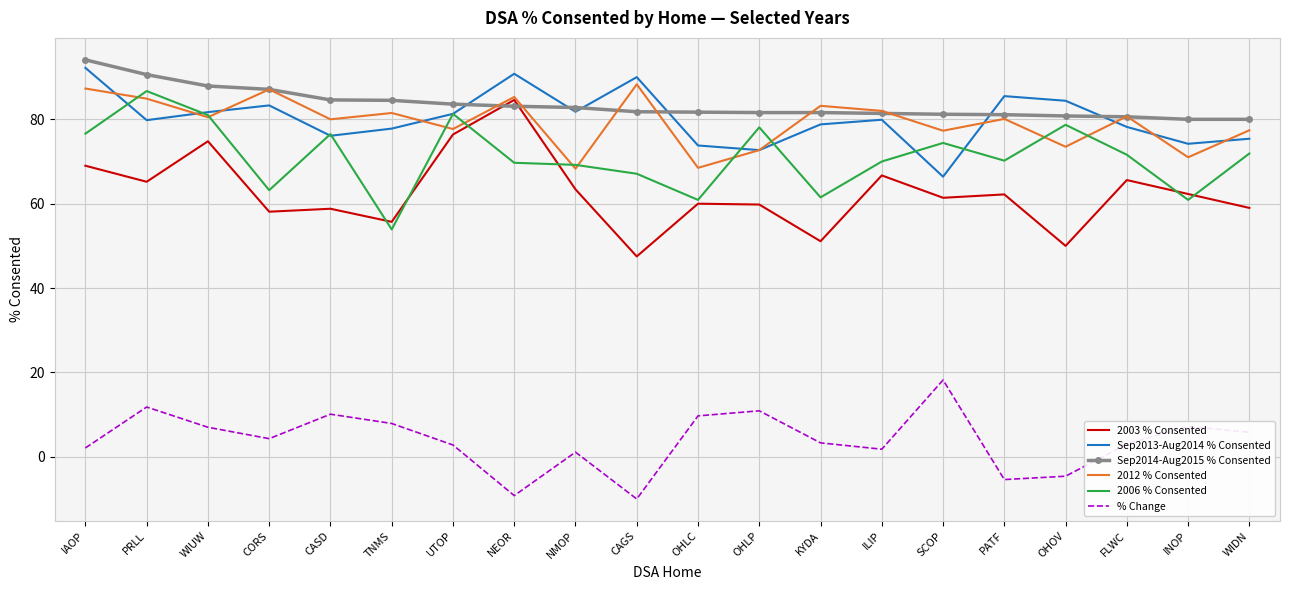

The value of Sep2014-Aug2015 % Consented at PRLL is 26.3. True or false?

False